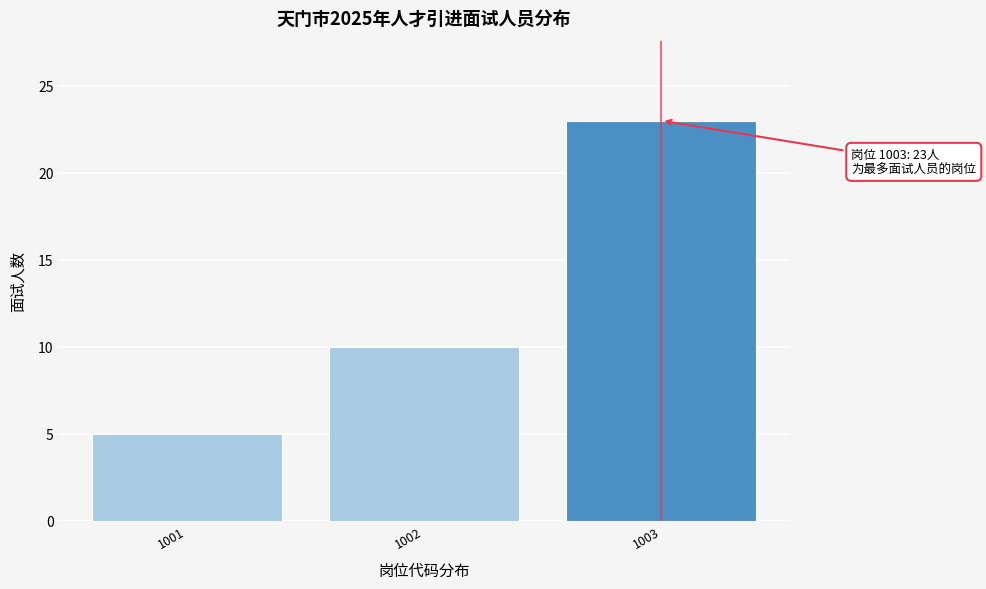

Reading left to right, what are all the values shown in this chart?

1001=5	1002=10	1003=23